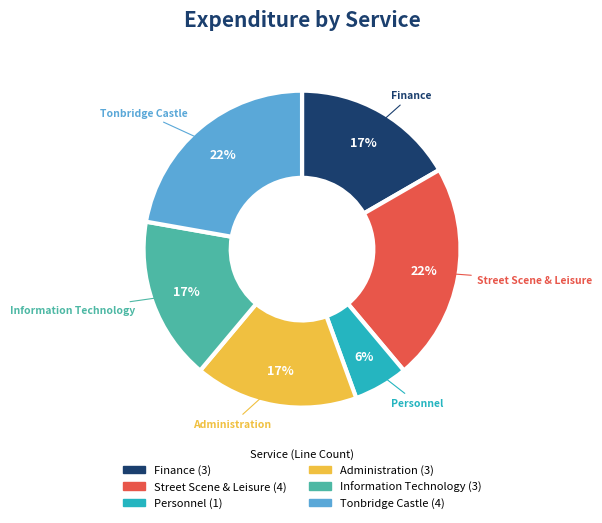

Between Administration and Tonbridge Castle, which is larger?

Tonbridge Castle